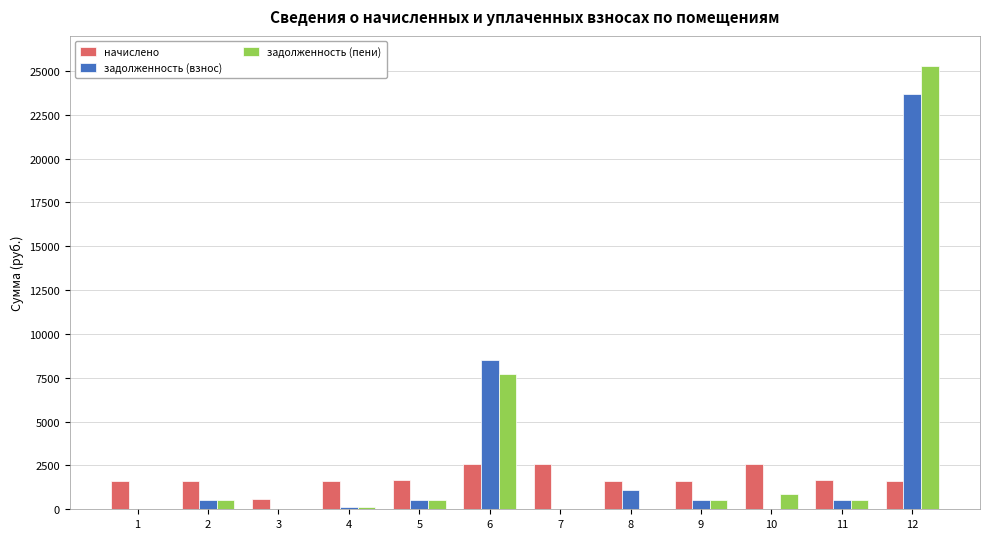

What is the maximum value shown in the chart?

25270.1